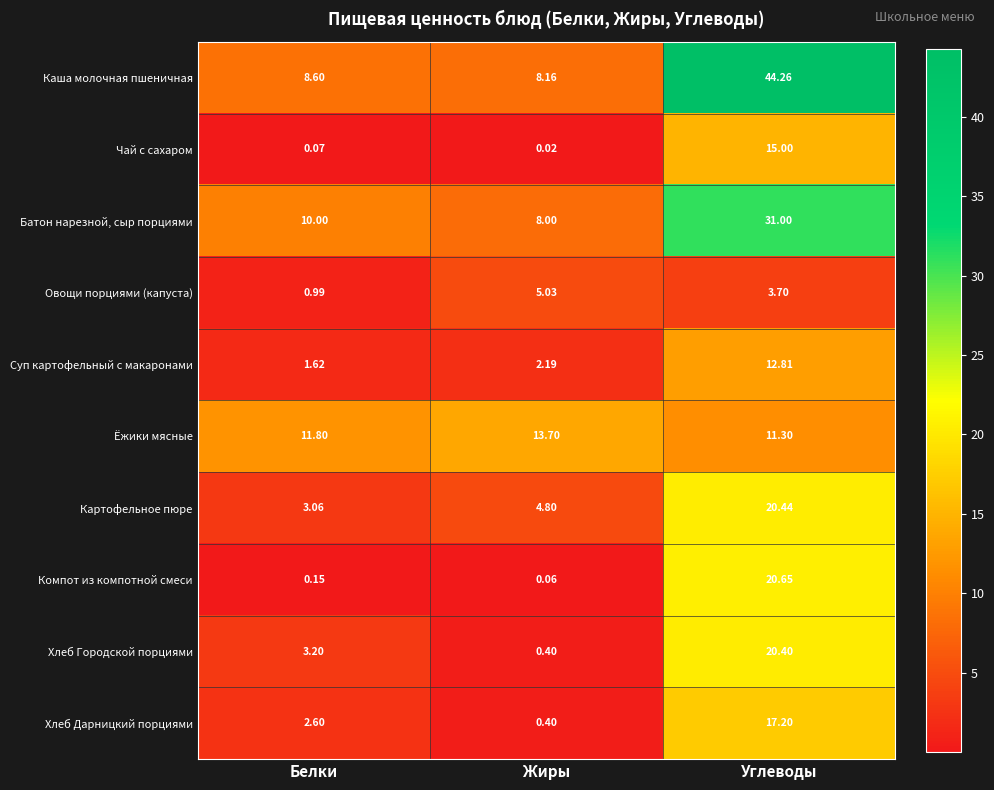

List the labels in order of Овощи порциями (капуста) value, smallest first.

Белки, Углеводы, Жиры